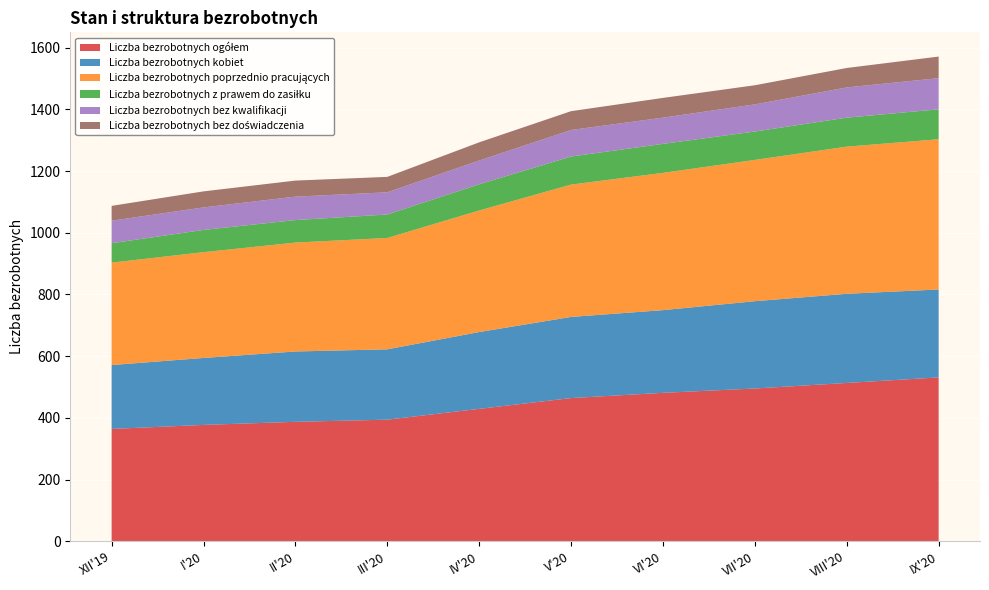

Reading left to right, transcribe all the data shown in this chart.

Liczba bezrobotnych ogółem: 364	377	387	394	429	464	481	495	513	531
Liczba bezrobotnych kobiet: 207	217	228	228	249	263	268	283	289	285
Liczba bezrobotnych poprzednio pracujących: 332	343	353	361	394	429	445	458	477	487
Liczba bezrobotnych z prawem do zasiłku: 63	72	73	76	85	91	94	92	94	97
Liczba bezrobotnych bez kwalifikacji: 73	73	76	72	77	86	85	88	98	101
Liczba bezrobotnych bez doświadczenia: 48	52	52	50	59	61	64	62	63	70